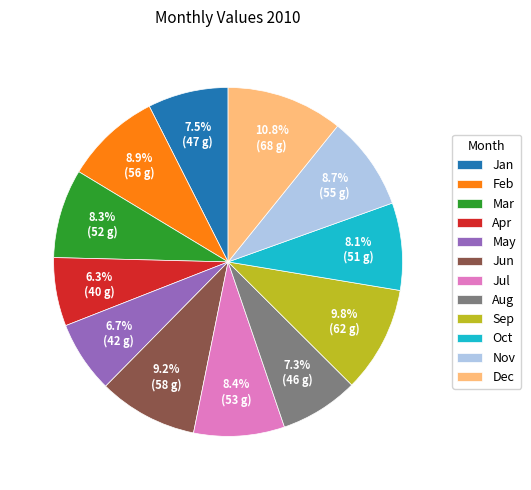

What percentage is NOT represented by Jan?

92.5%